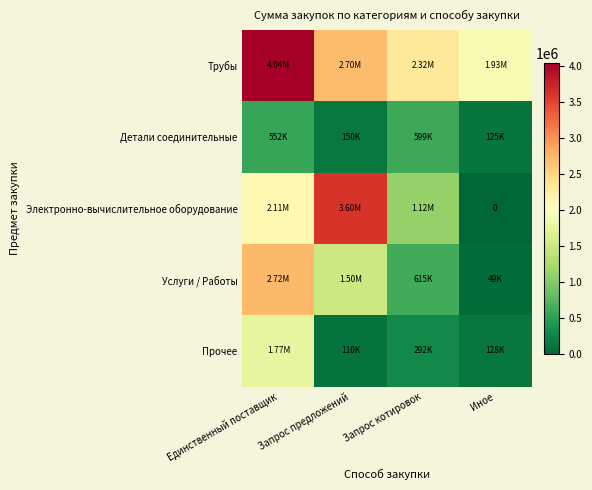

What is the maximum value shown in the chart?

4037554.8